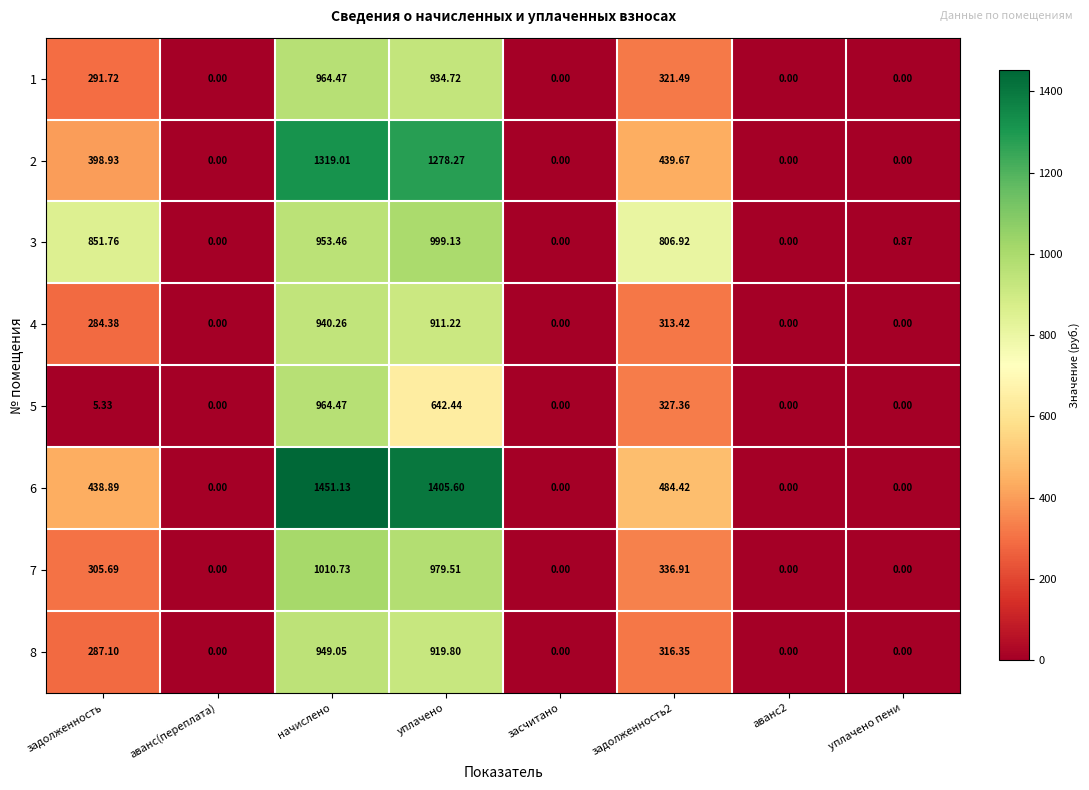

At задолженность2, list the series in order from largest to smallest.

3, 6, 2, 7, 5, 1, 8, 4